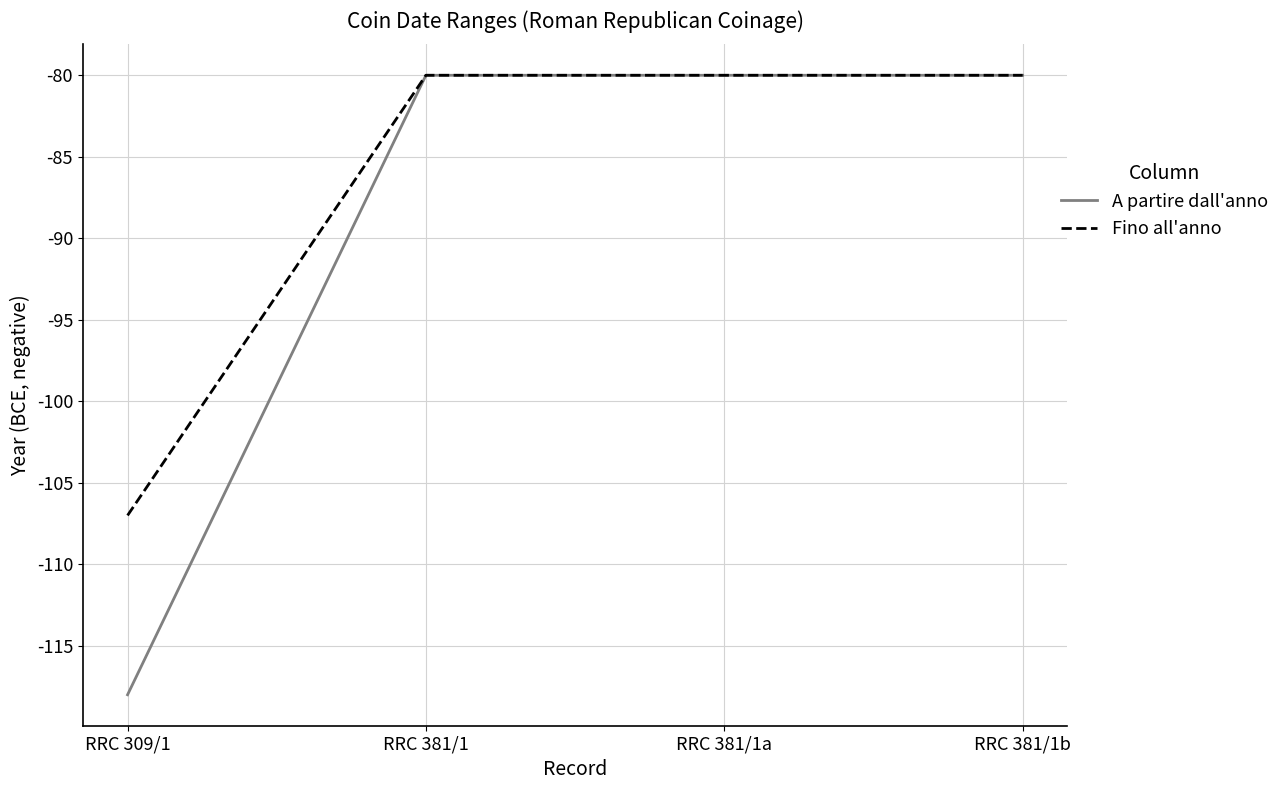

Rank the series by their average value, from highest to lowest.

Fino all'anno, A partire dall'anno